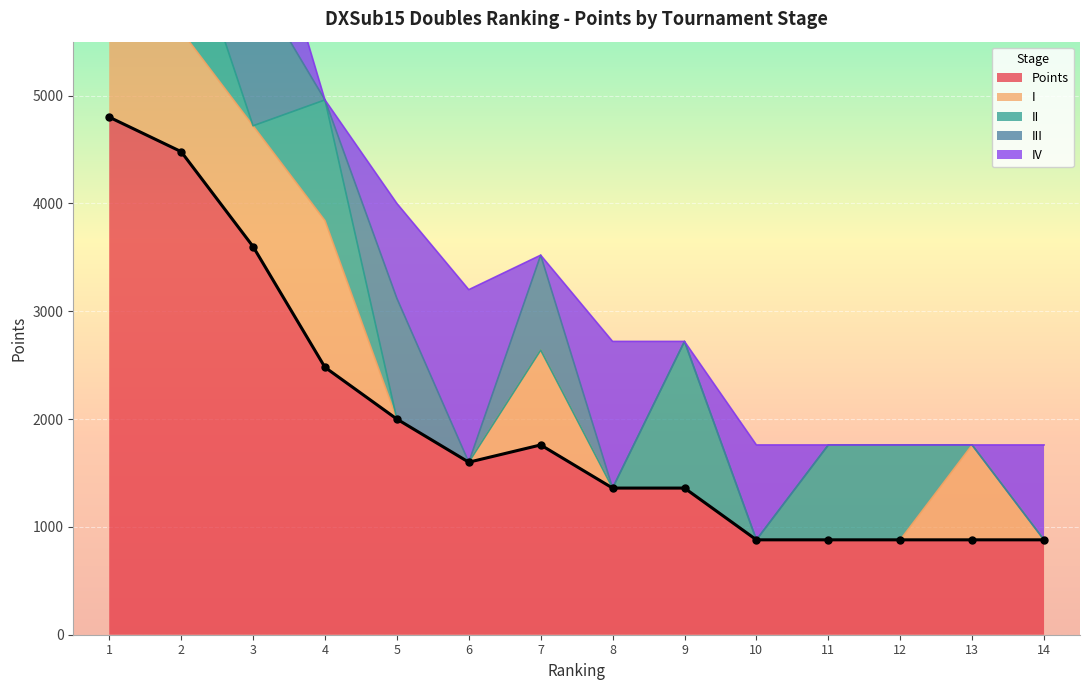

Which series has the widest spread of values?

Points